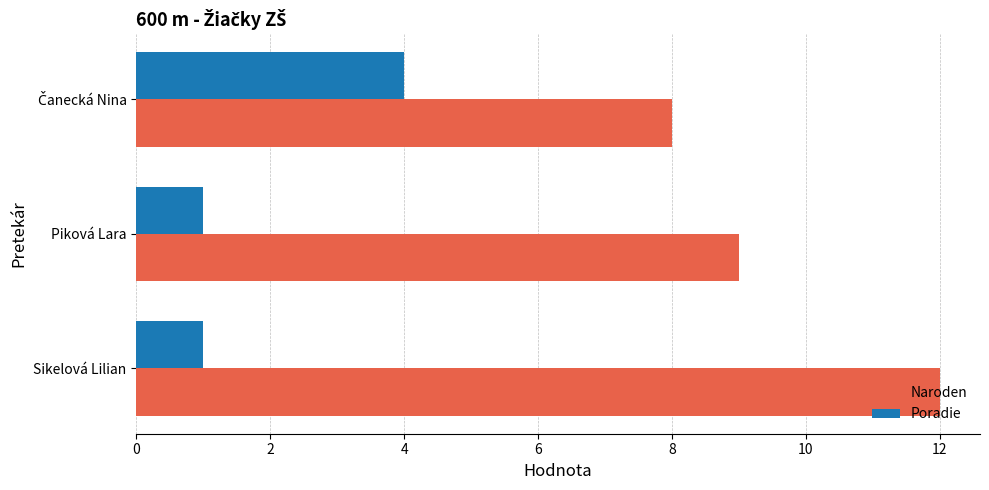

Which series has the largest range (max minus min)?

Naroden